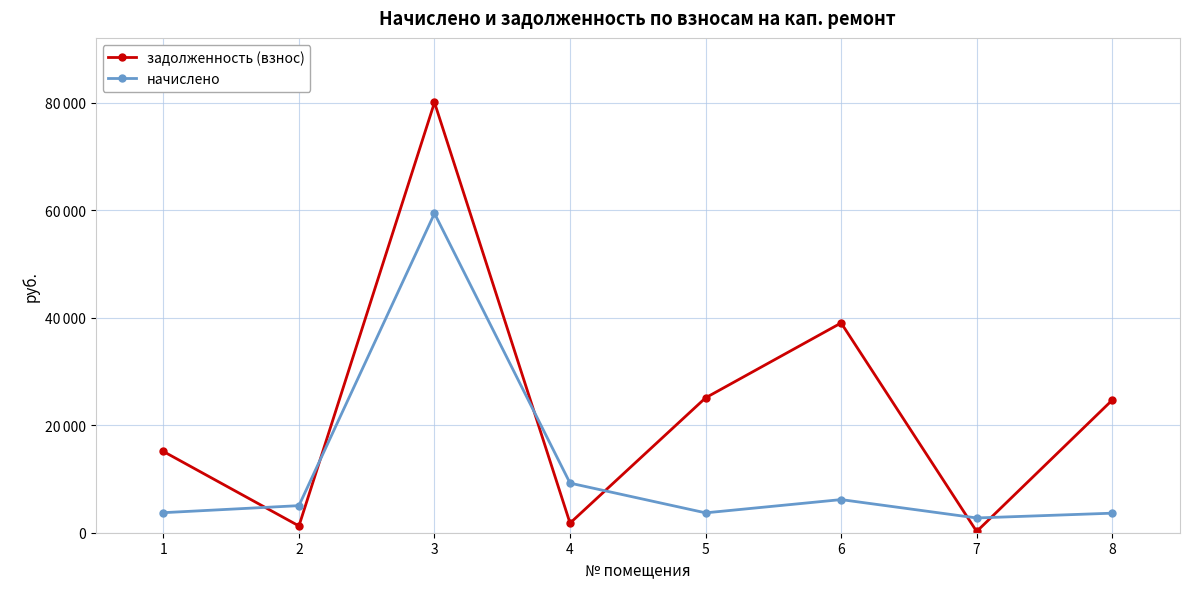

Which category has the highest value across all series?

3